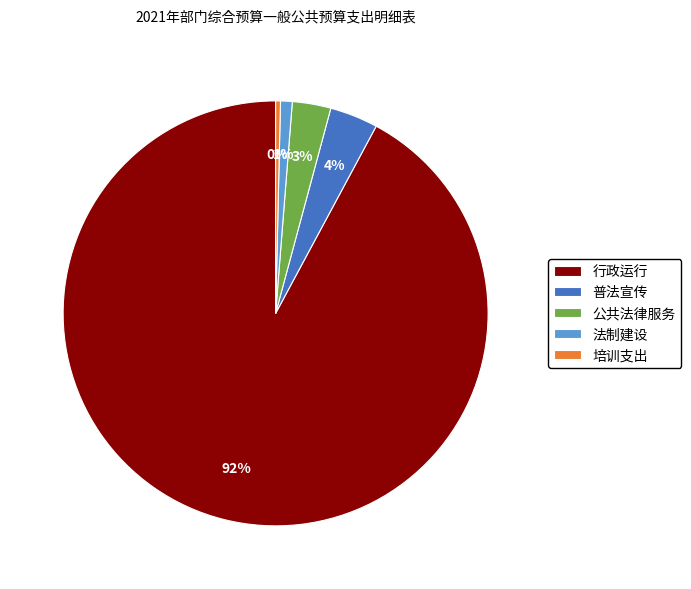

What is the ratio of the value at 公共法律服务 to the value at 普法宣传?

0.8